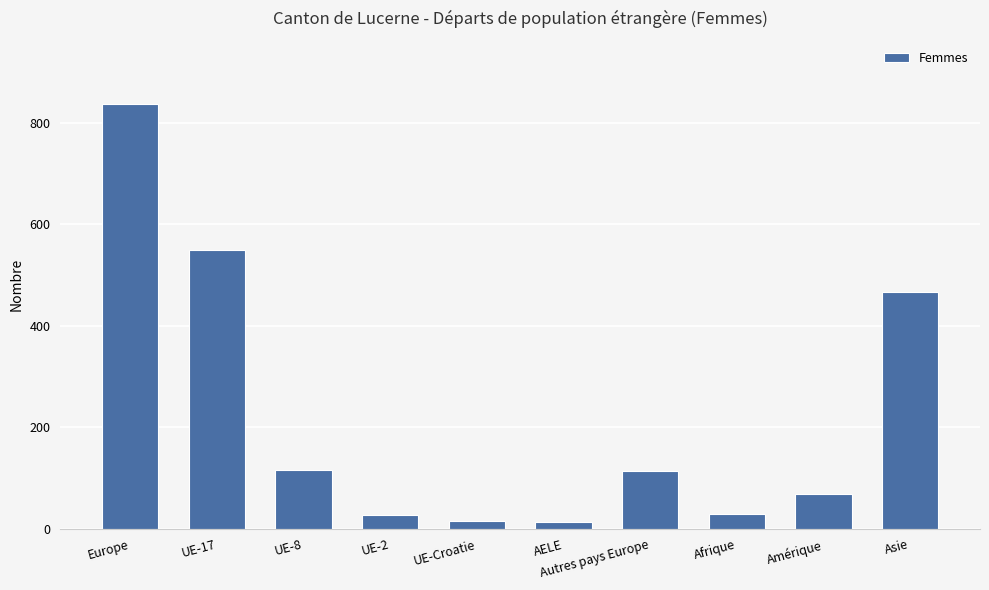

What is the ratio of the value at UE-8 to the value at Autres pays Europe?

1.0